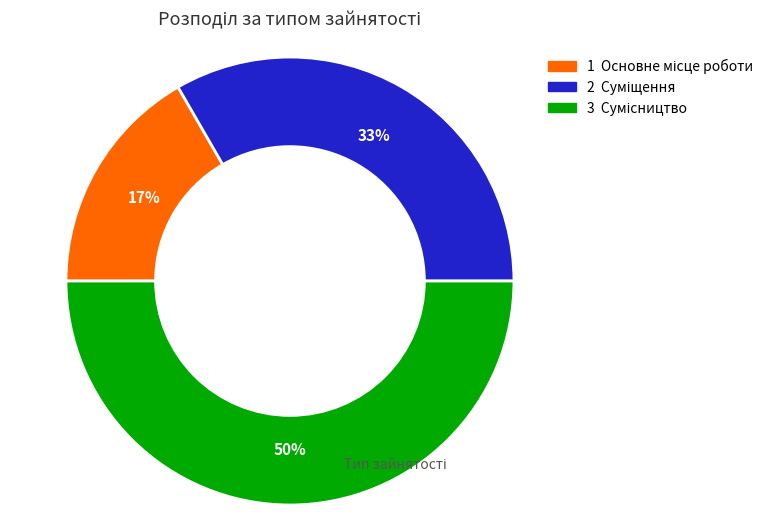

To the nearest percent, what is the difference between the largest and smallest slice percentages?

33%